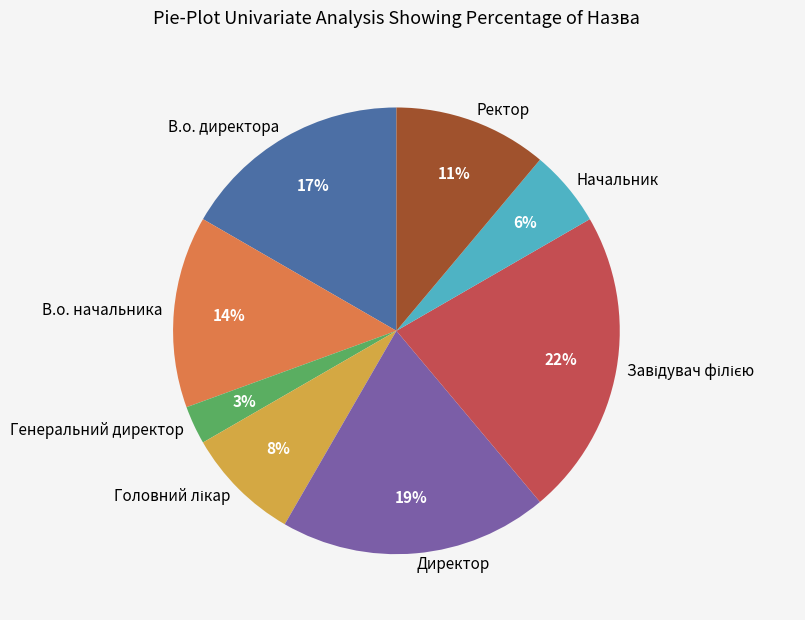

True or false: Начальник accounts for 1% of the total.

False